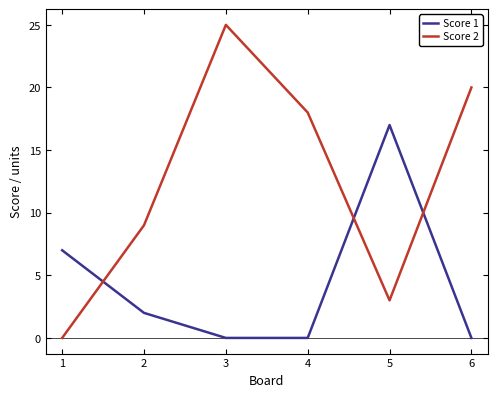

What is the total value across all series at 2?

11